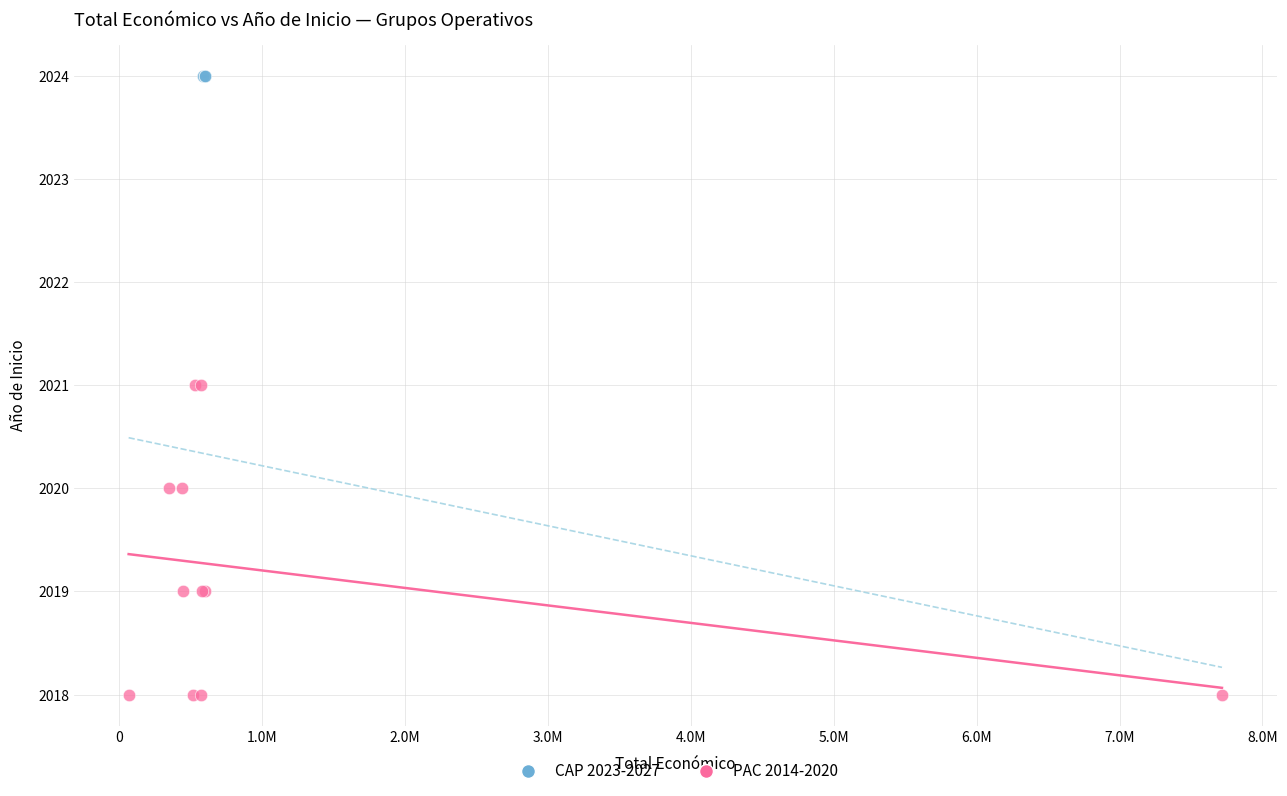

Which series contains the lowest Y value?

PAC 2014-2020